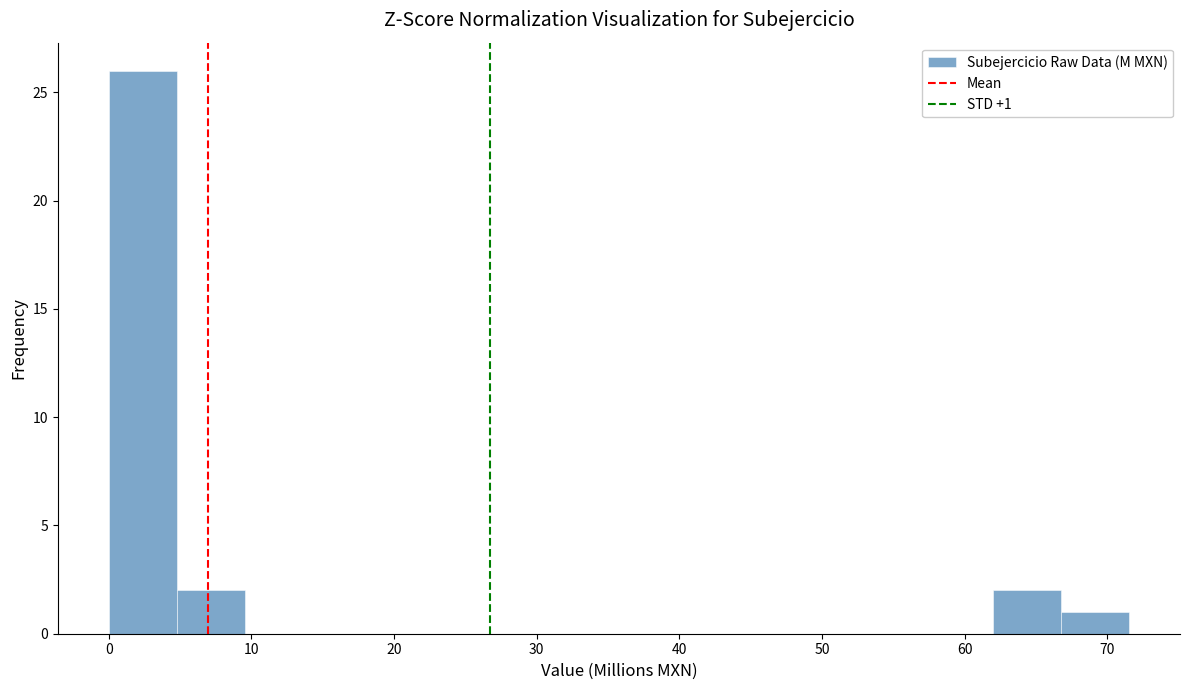

Over which range of the x-axis is the bar tallest?

0 to 5